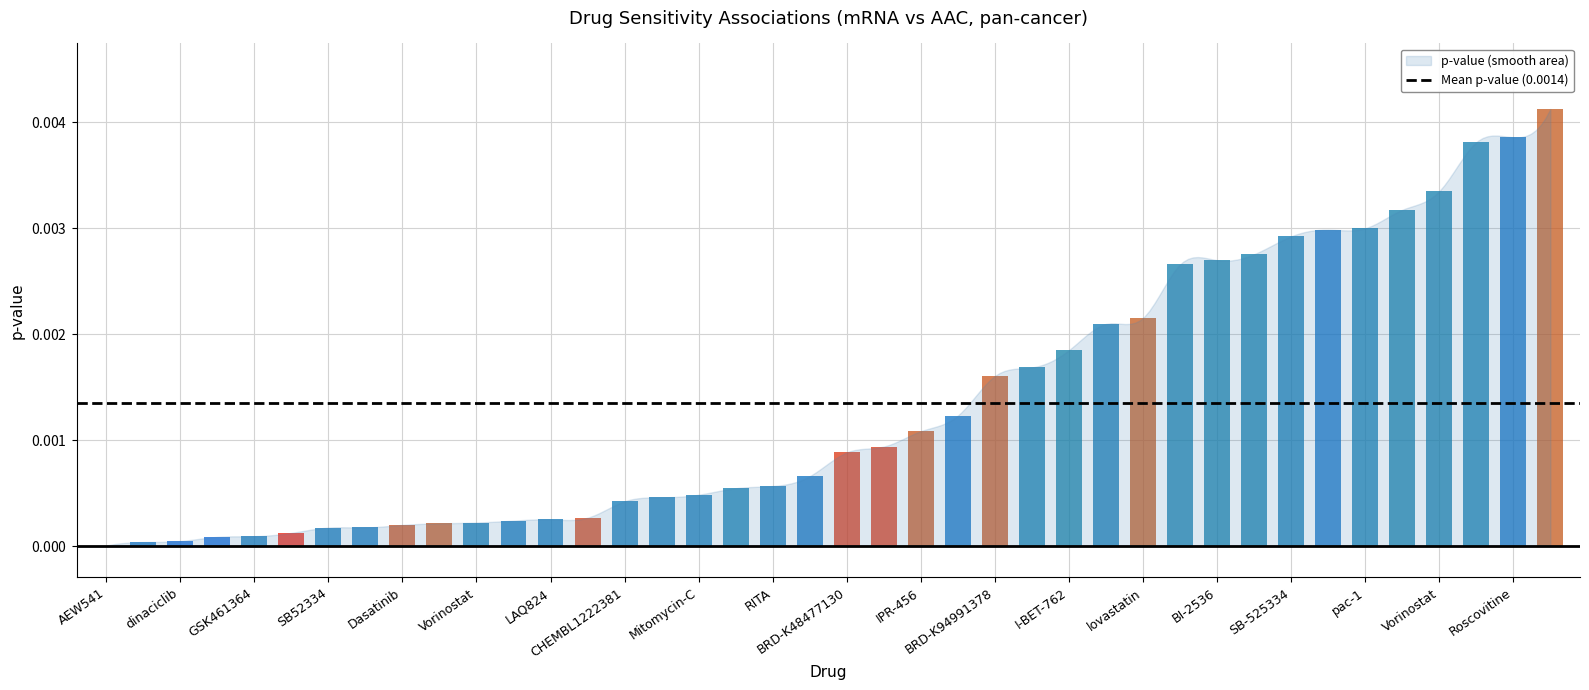

True or false: the data shows 0.0 at 17.

True